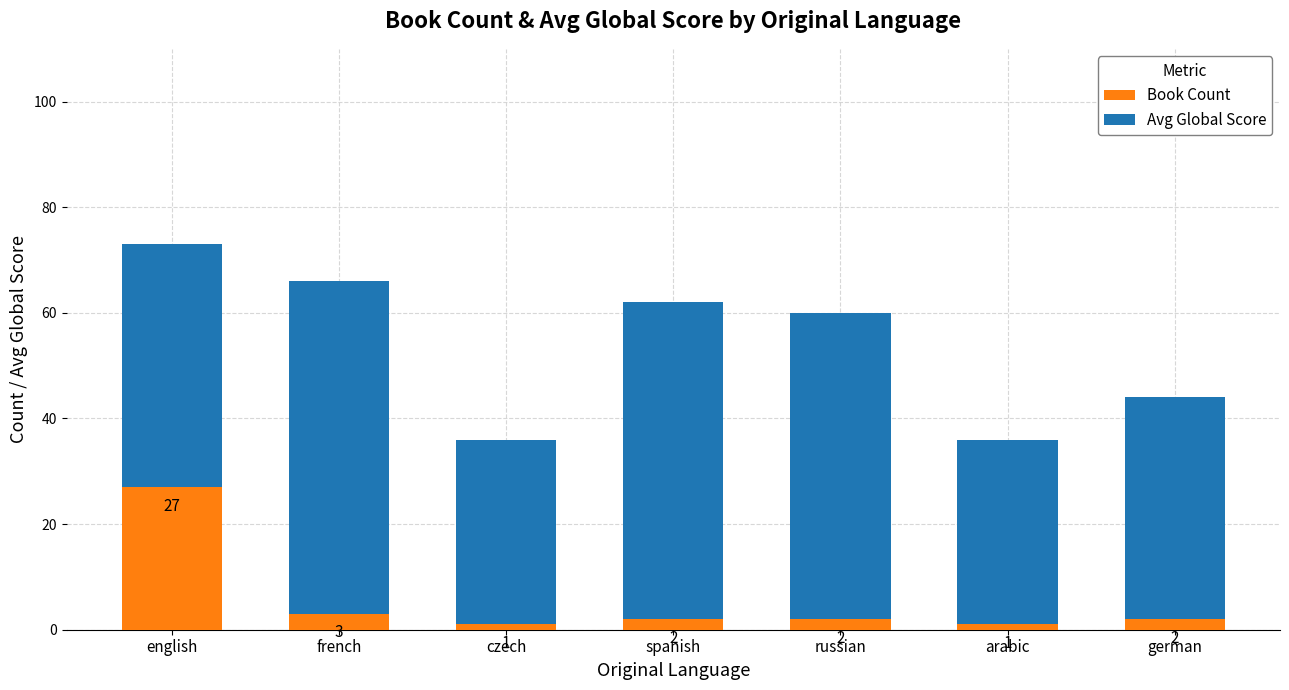

At which label is Book Count closest to 14?

french